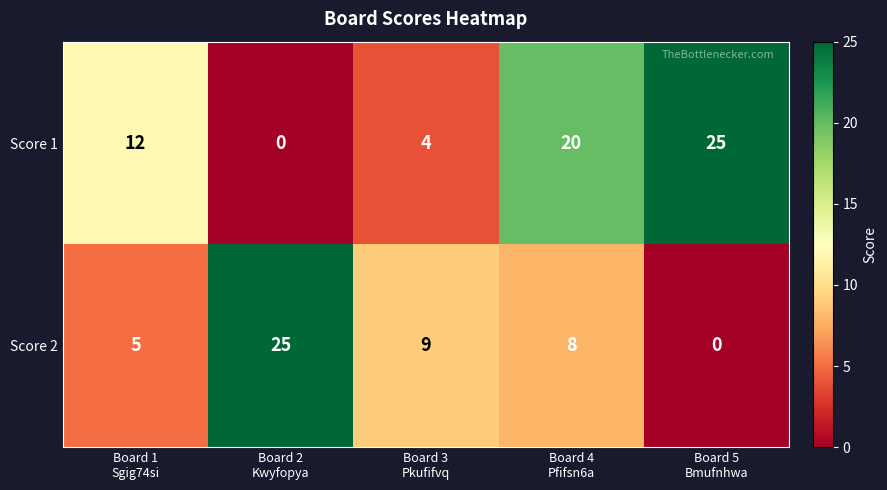

How many values in the Score 2 series are below 8?

2